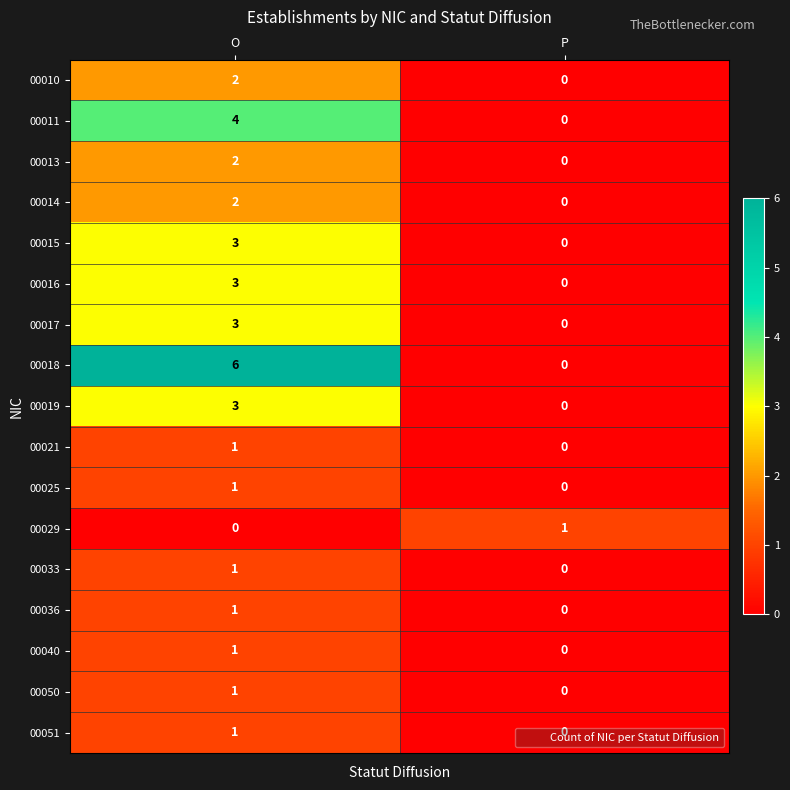

Which label corresponds to the largest value in the chart?

O